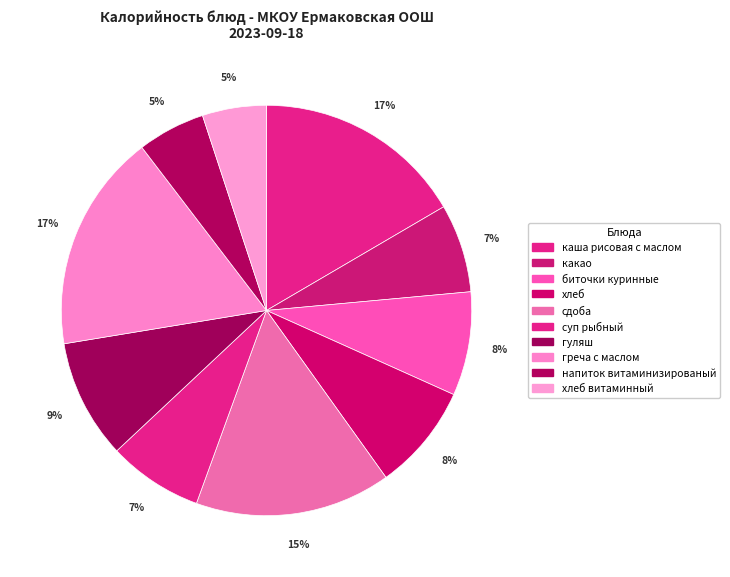

How many segments does this pie chart have?

10